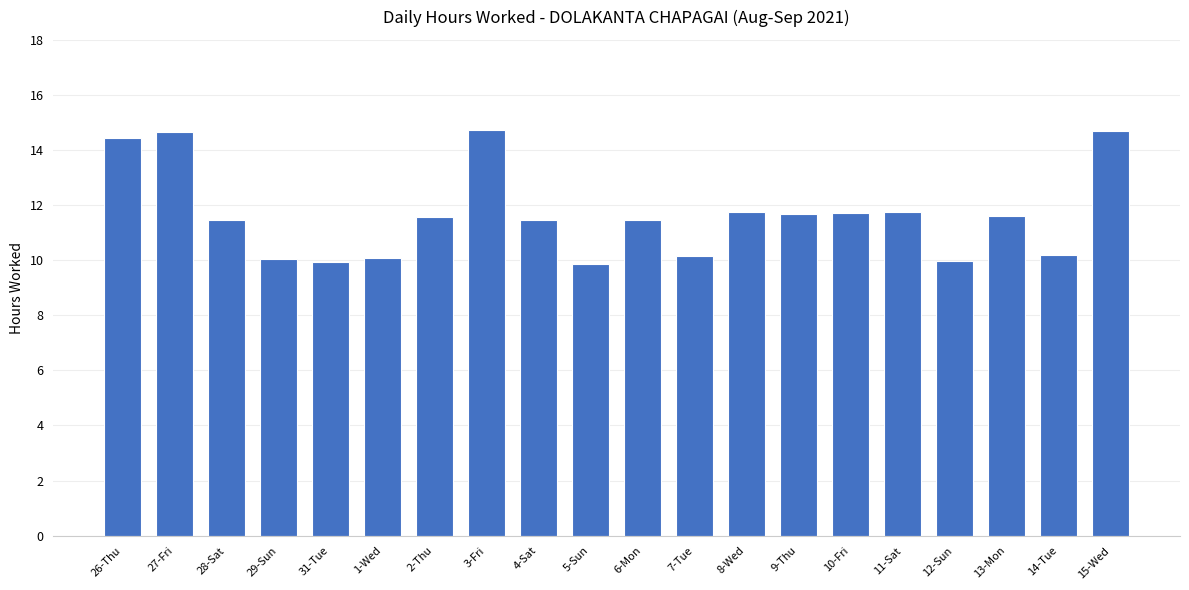

What is the change in value from 29-Sun to 6-Mon?

+1.4